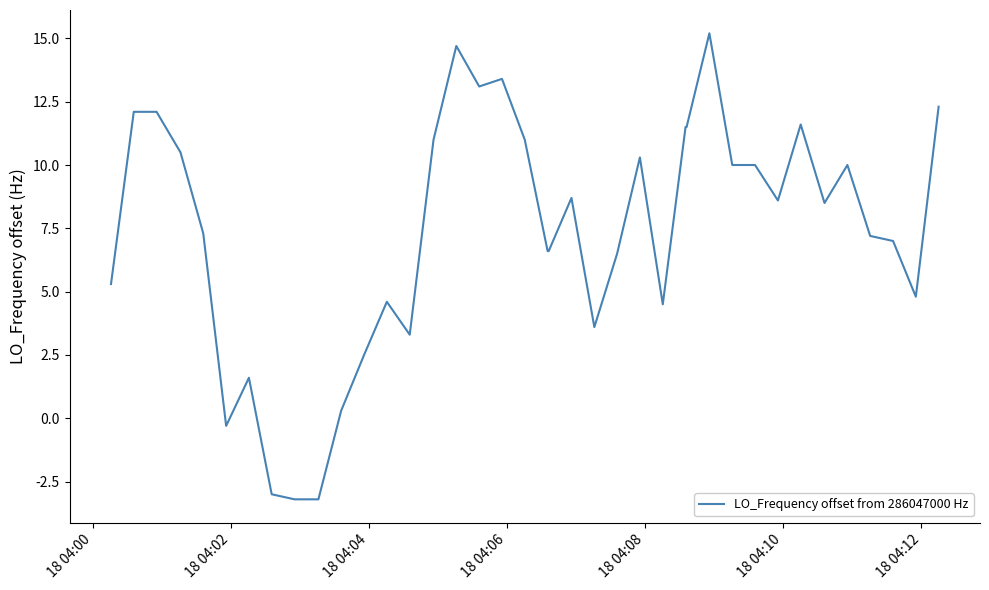

What is the average value?

7.1